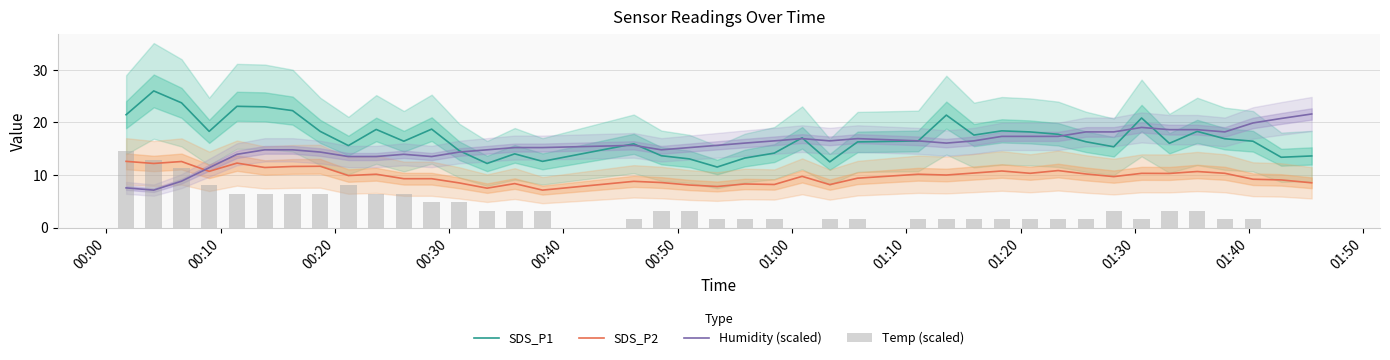

True or false: SDS_P2 and Humidity (scaled) intersect in this chart.

True